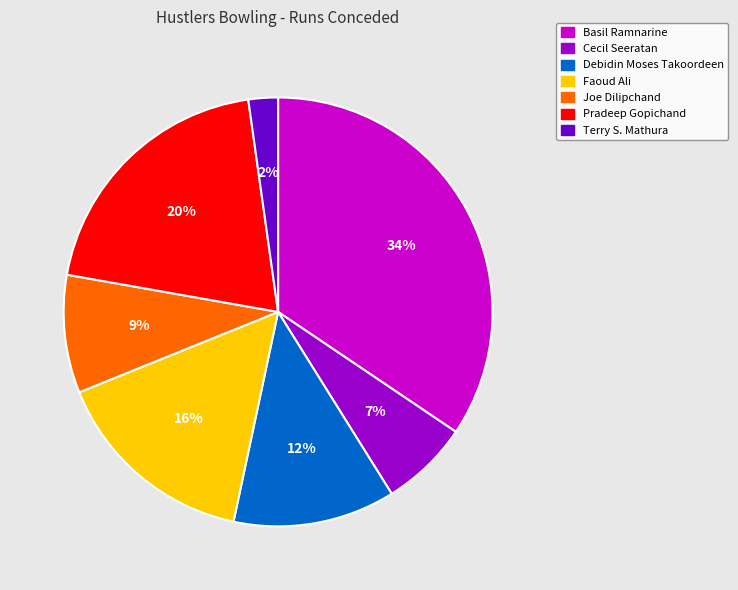

True or false: Basil Ramnarine accounts for 34% of the total.

True